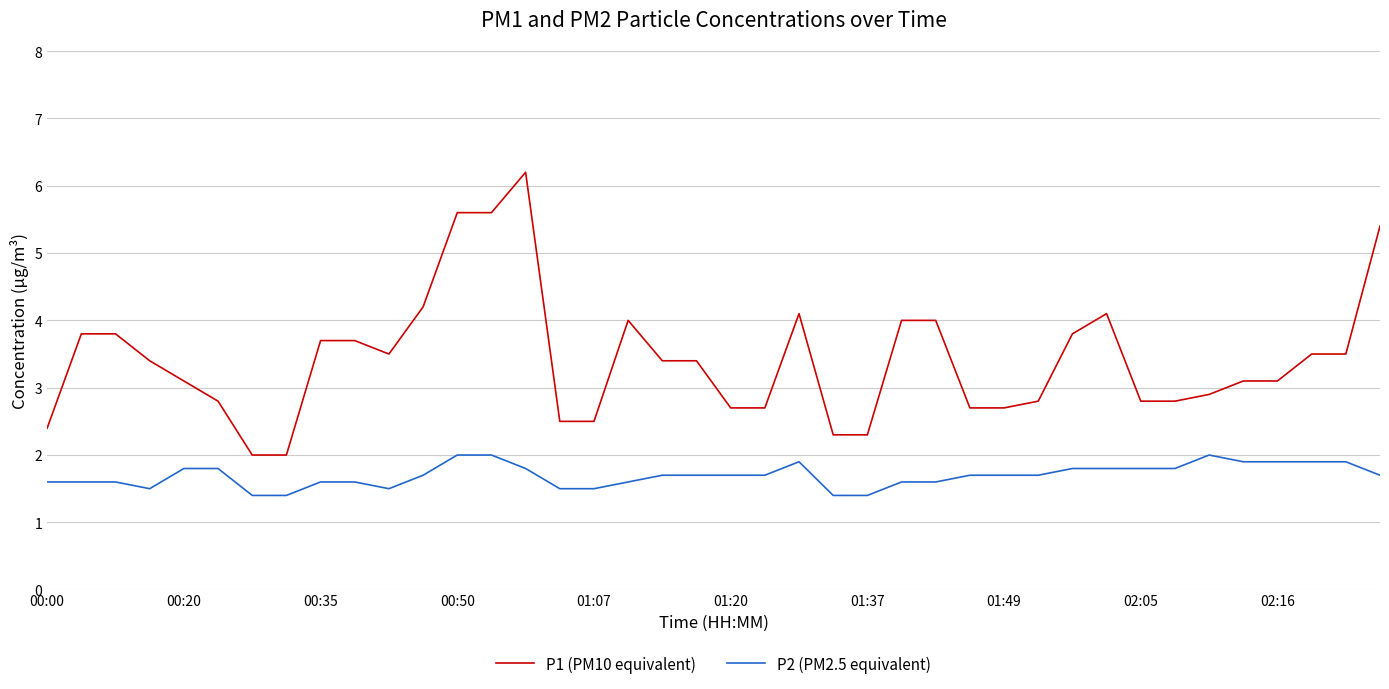

True or false: P1 (PM10 equivalent) has more than 0 points higher than both neighbors.

True